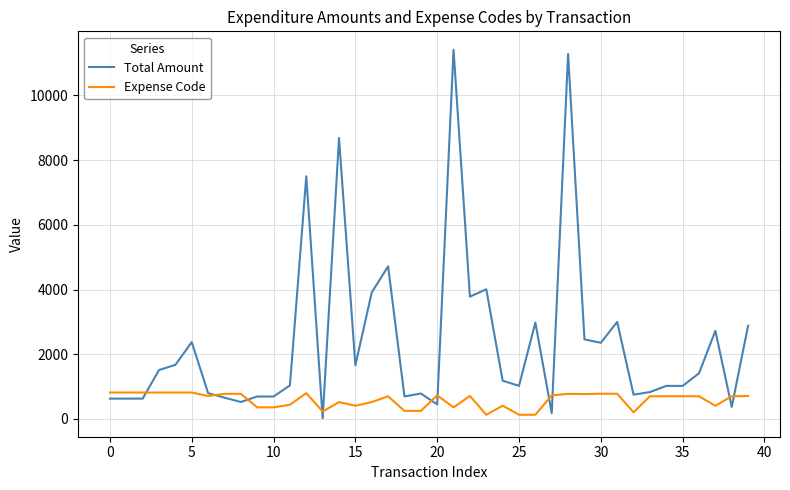

Which series has the largest total across all categories?

Total Amount